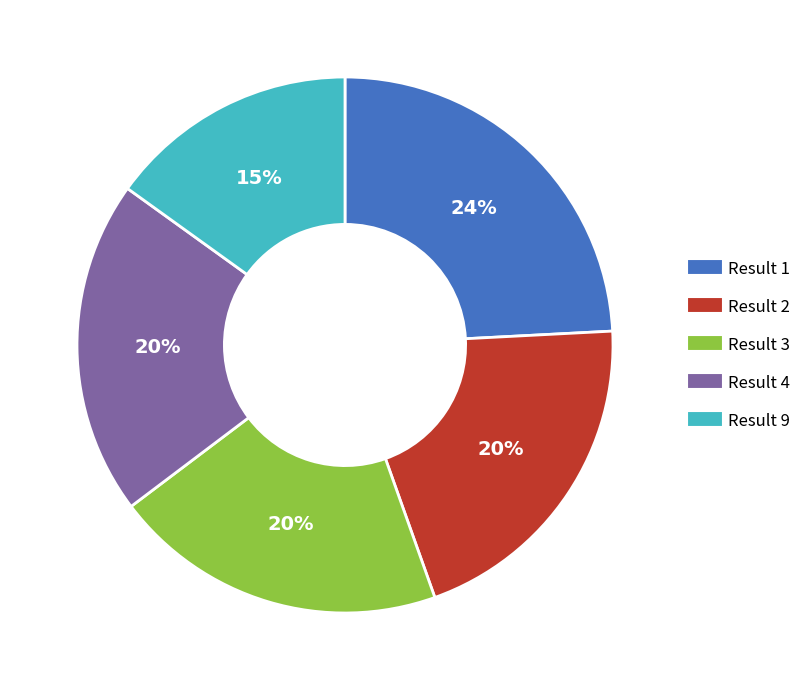

Does any single category account for the majority?

No